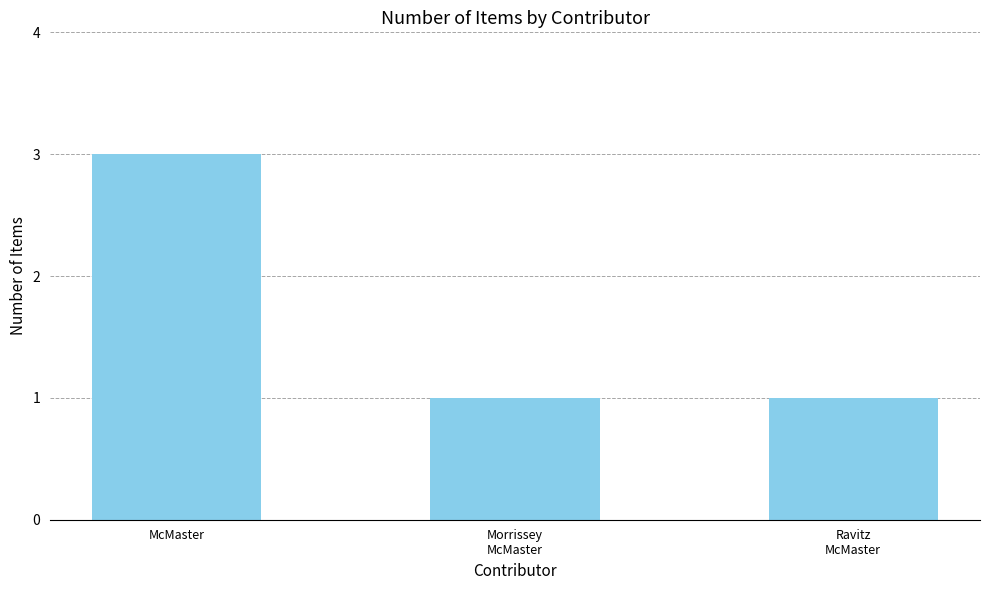

What is the value of the 2nd bar from the left?

1